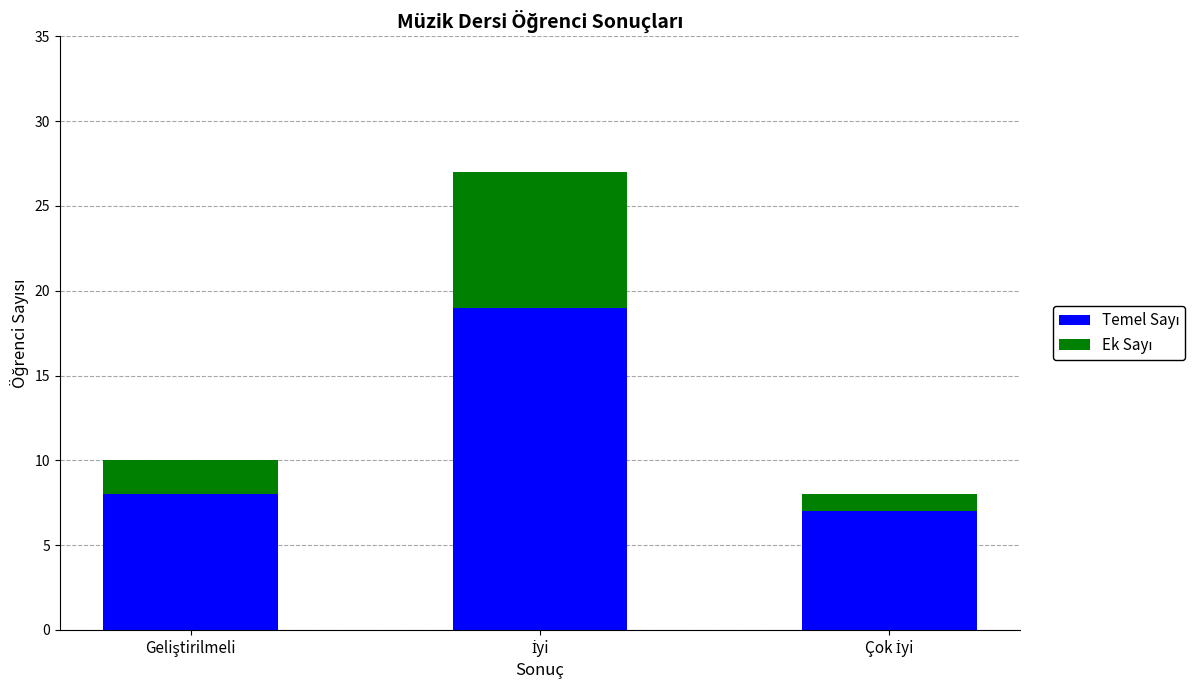

Does the chart contain stacked bars?

Yes